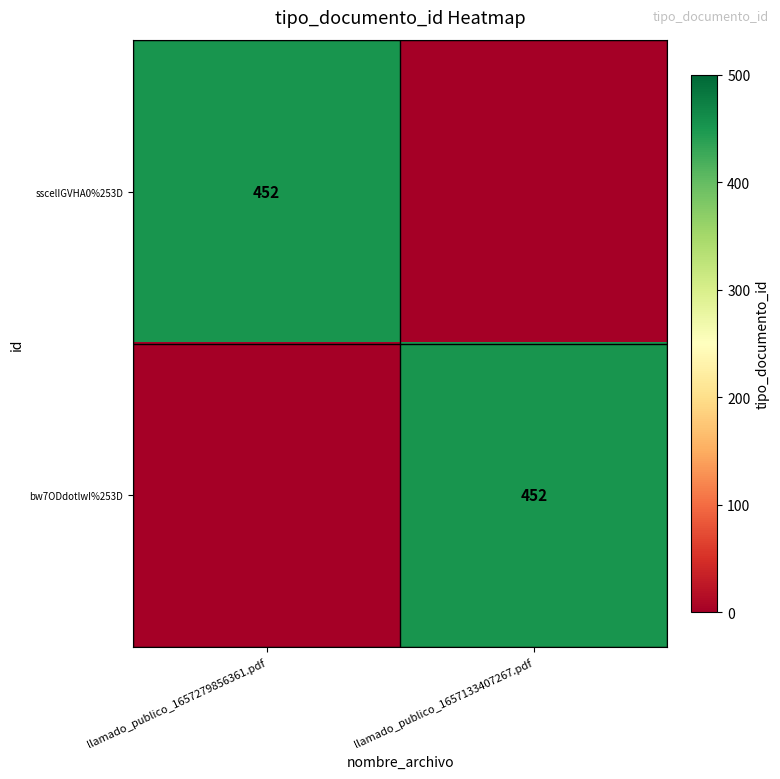

The value of sscelIGVHA0%253D at llamado_publico_1657279856361.pdf is 295. True or false?

False